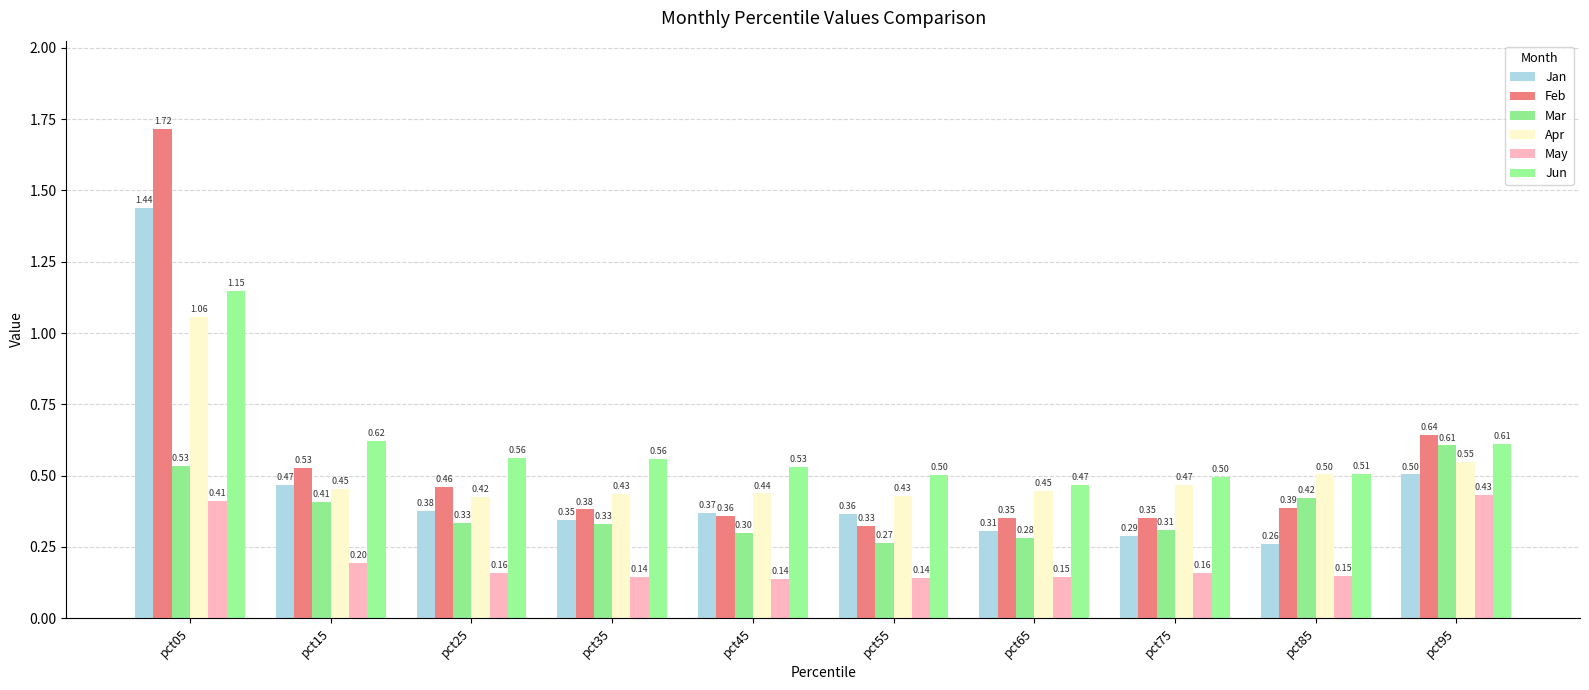

How many bars are there in total?

60